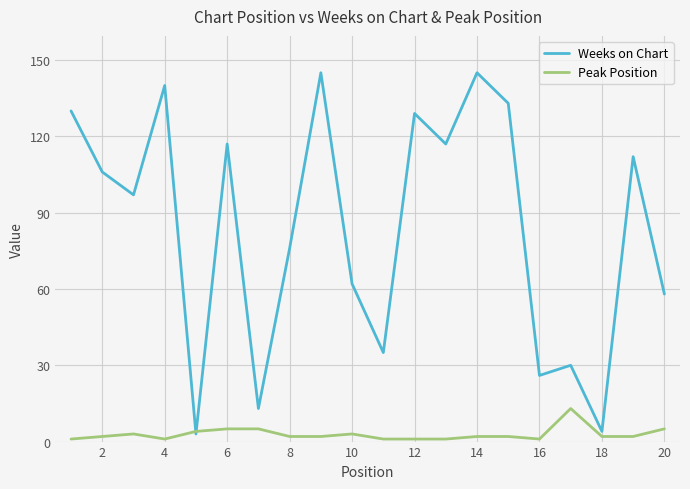

Which series has the largest range (max minus min)?

Weeks on Chart